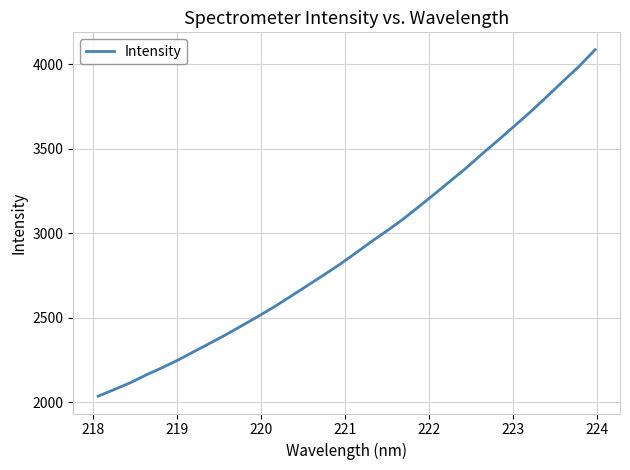

What is the difference between the maximum and minimum values?

2050.2